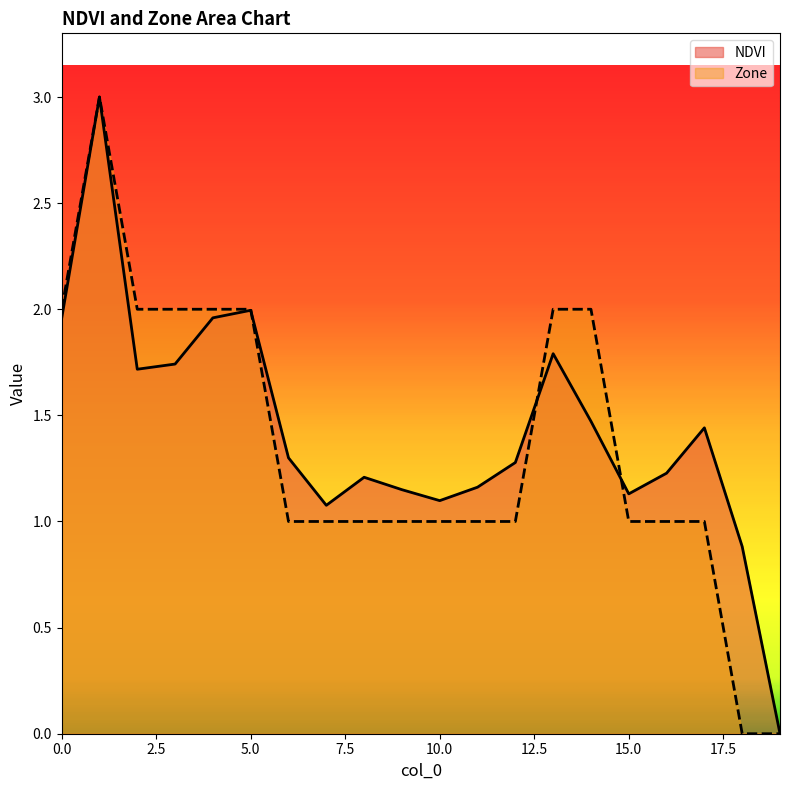

List the series in order of their overall mean, lowest first.

Zone, NDVI